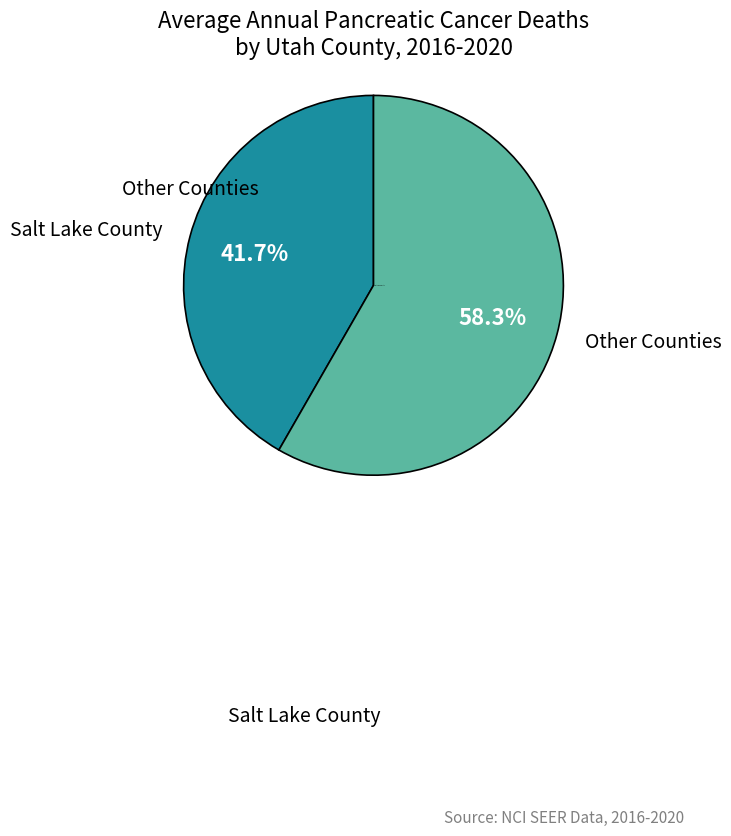

Is there any slice that represents more than half of the pie?

Yes